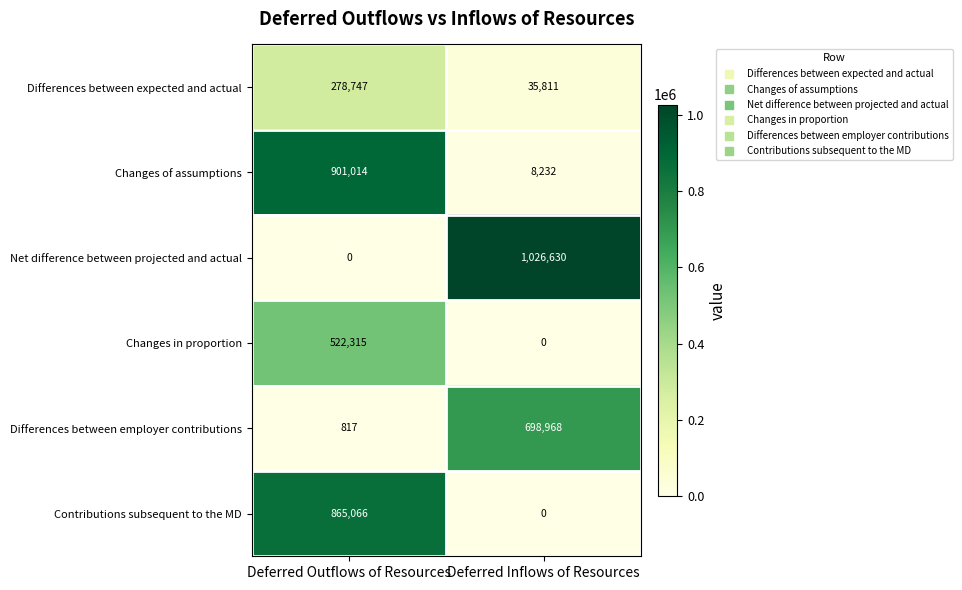

At how many categories does at least one series exceed 466484?

2